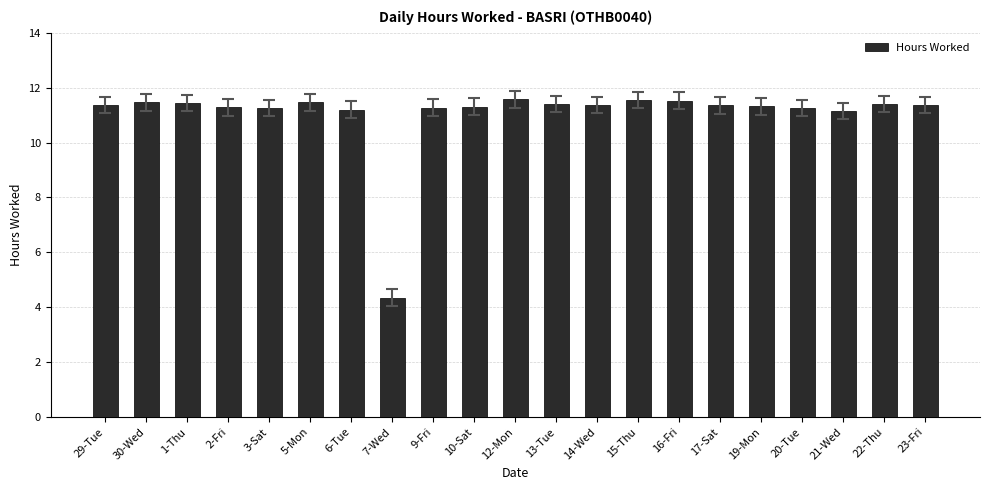

What is the maximum value shown in the chart?

11.6